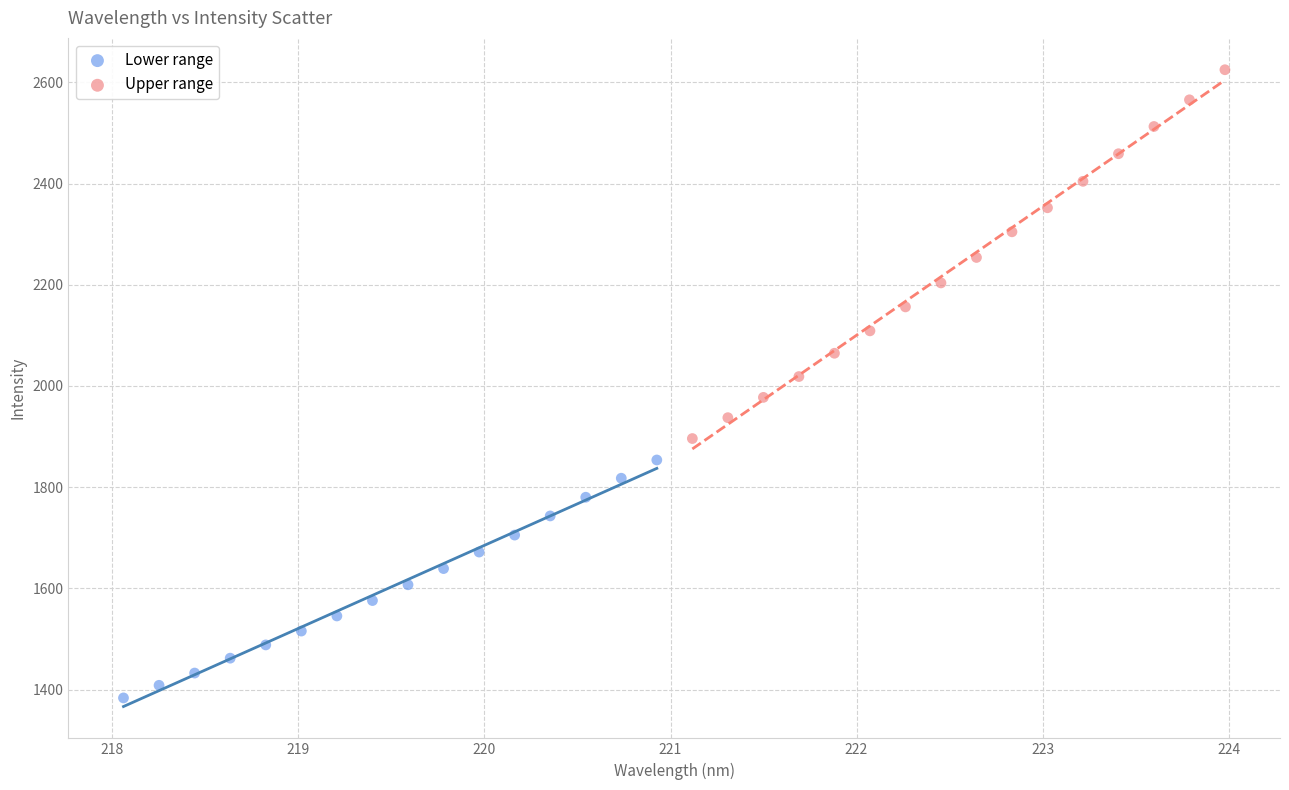

Which series contains the lowest Y value?

Lower range